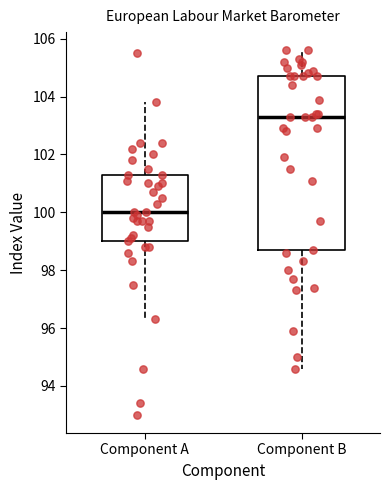

Which box is the tallest, from its lower edge to its upper edge?

Component B